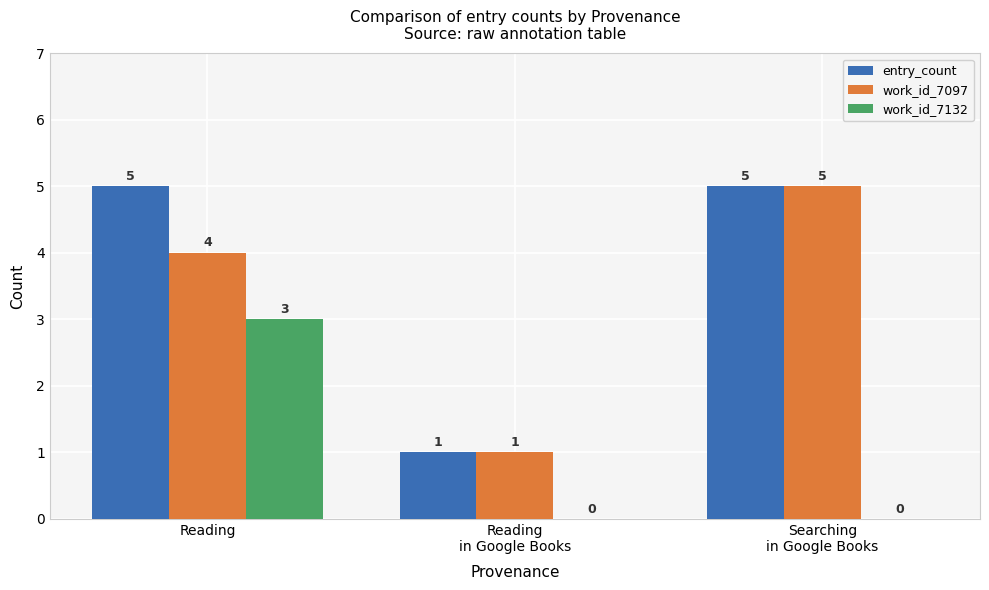

Reading right to left, list all the values displayed in this chart.

entry_count: Searching
in Google Books=5	Reading
in Google Books=1	Reading=5
work_id_7097: Searching
in Google Books=5	Reading
in Google Books=1	Reading=4
work_id_7132: Searching
in Google Books=0	Reading
in Google Books=0	Reading=3